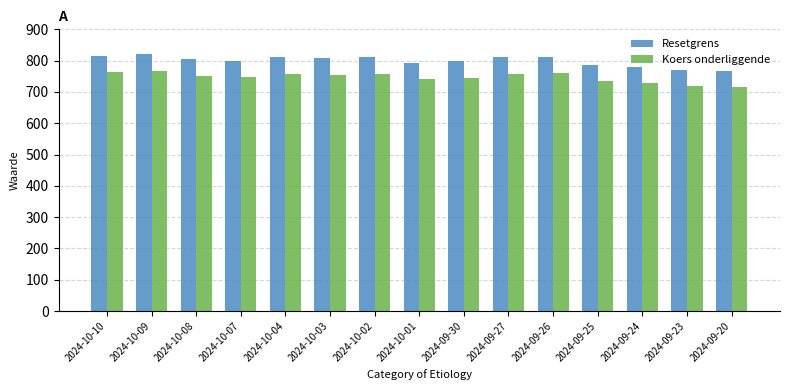

Which series has the widest spread of values?

Resetgrens